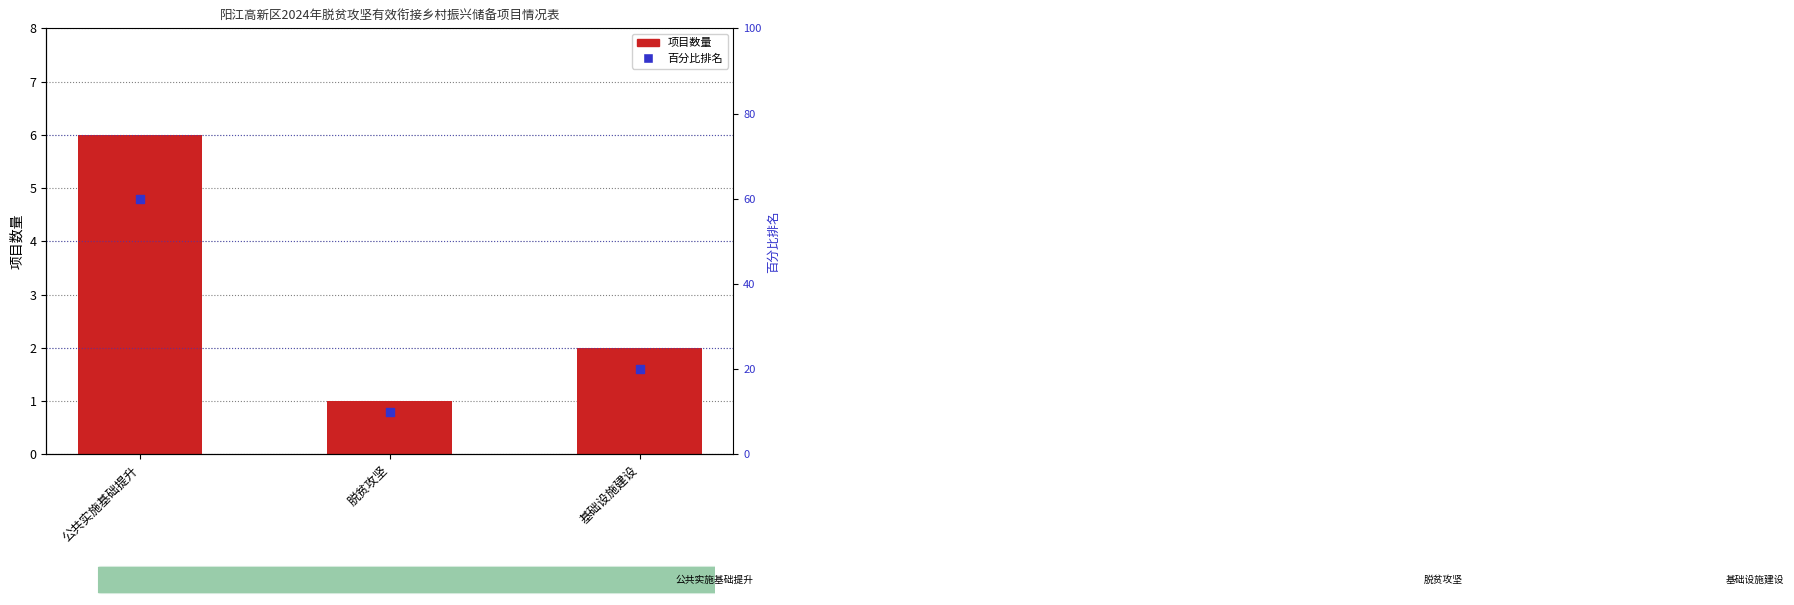

Is the value of 项目数量 at 公共实施基础提升 greater than the value of 百分比排名 at 公共实施基础提升?

No